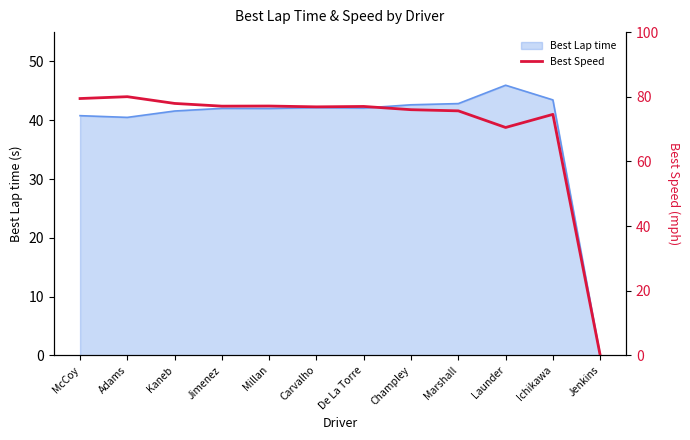

At which label does Best Lap time reach its peak?

Launder